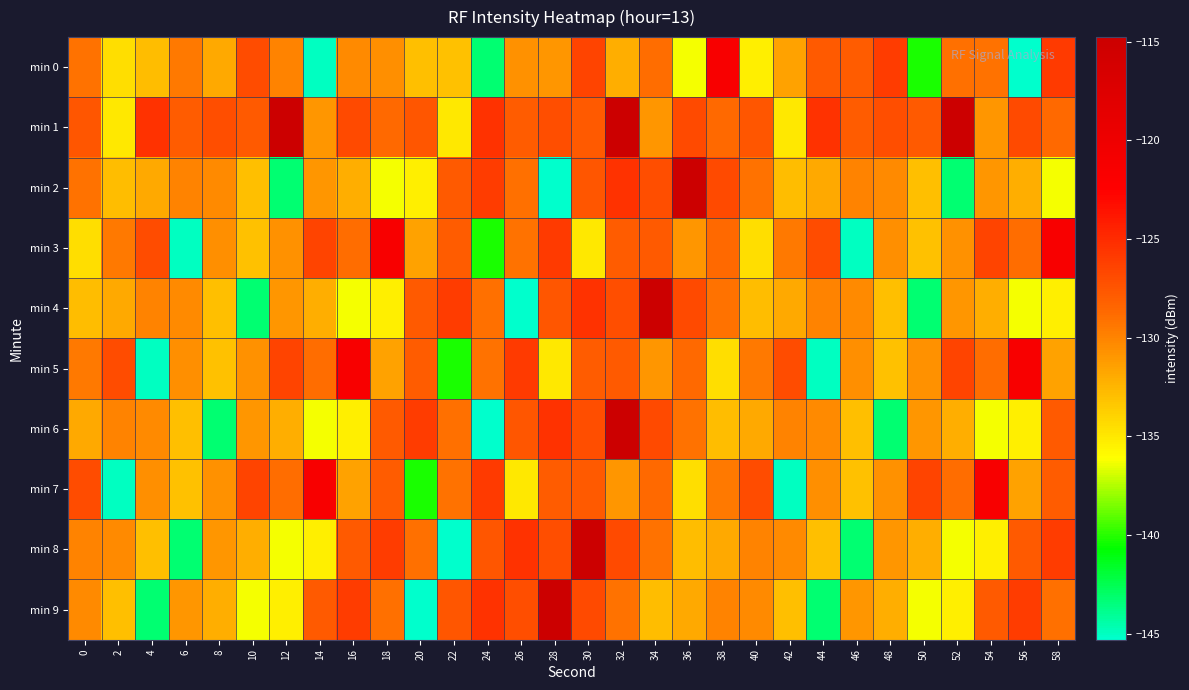

Rank the series at 26 from highest to lowest value.

min 8, min 5, min 9, min 6, min 1, min 2, min 3, min 0, min 7, min 4